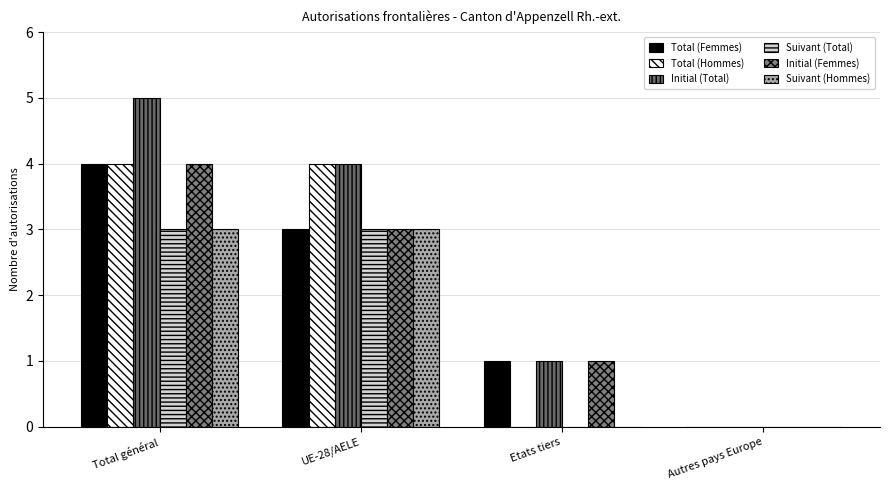

What is the difference between the highest and lowest values at Total général?

2